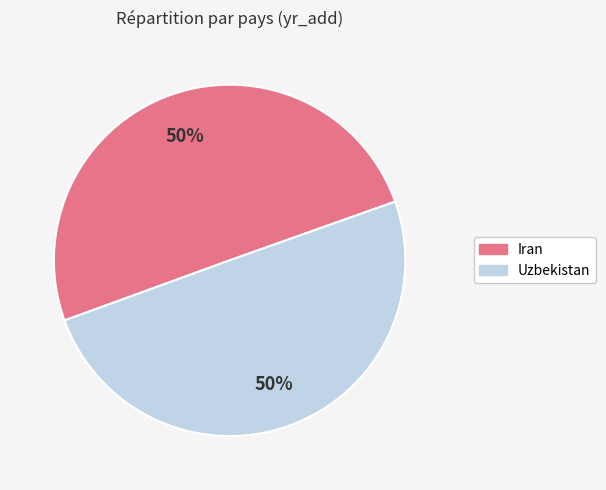

The Uzbekistan slice represents 55% of the pie. True or false?

False